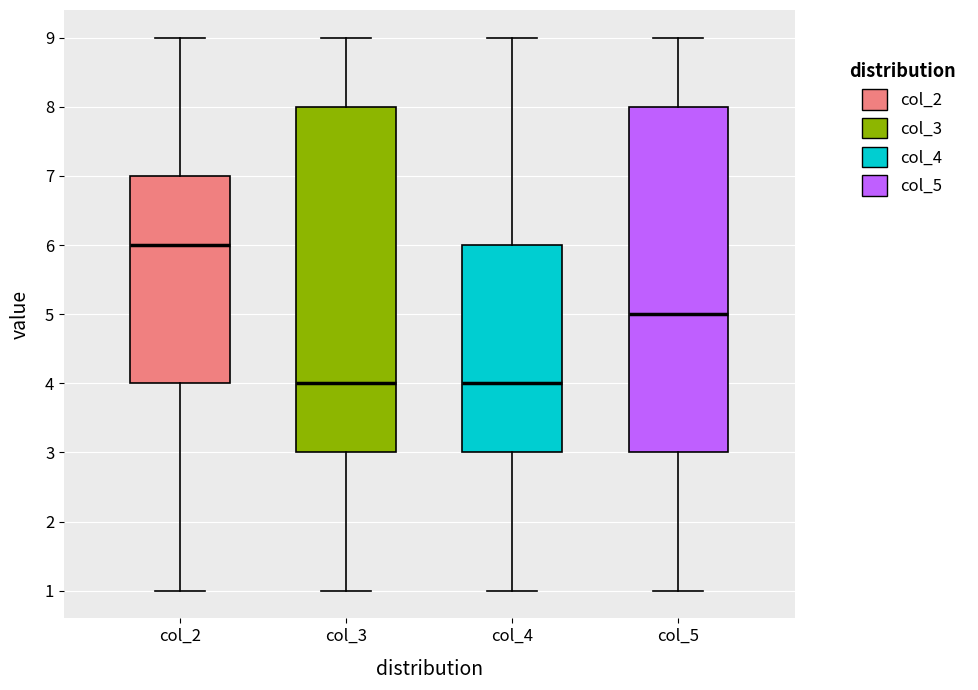

Reading left to right, read every box against the y-axis: the position of its median line, the range the box covers, and the ends of its whiskers. The values are not printed on the chart, so give them approximately, as read against the axis.

col_2: median 6, box 4 to 7, whiskers 1 to 9
col_3: median 4, box 3 to 8, whiskers 1 to 9
col_4: median 4, box 3 to 6, whiskers 1 to 9
col_5: median 5, box 3 to 8, whiskers 1 to 9